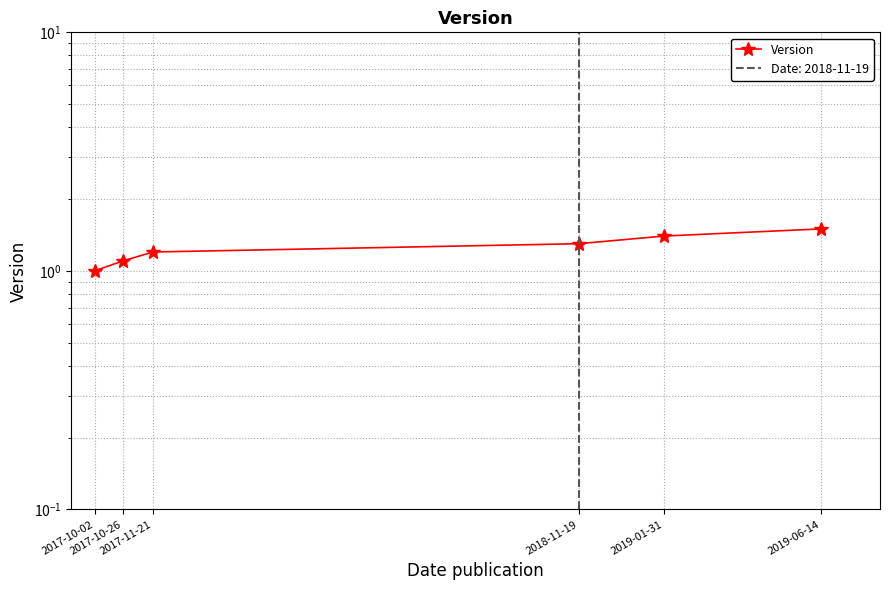

What is the sum of all values?

7.5